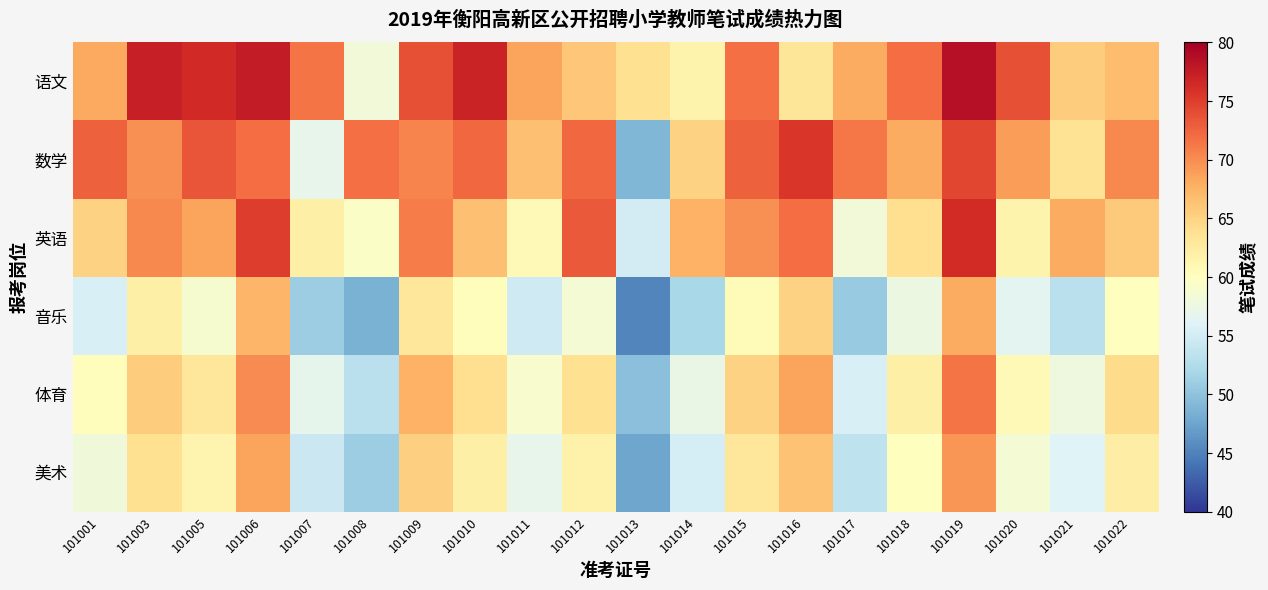

What is the total value across all series at 101003?

408.5